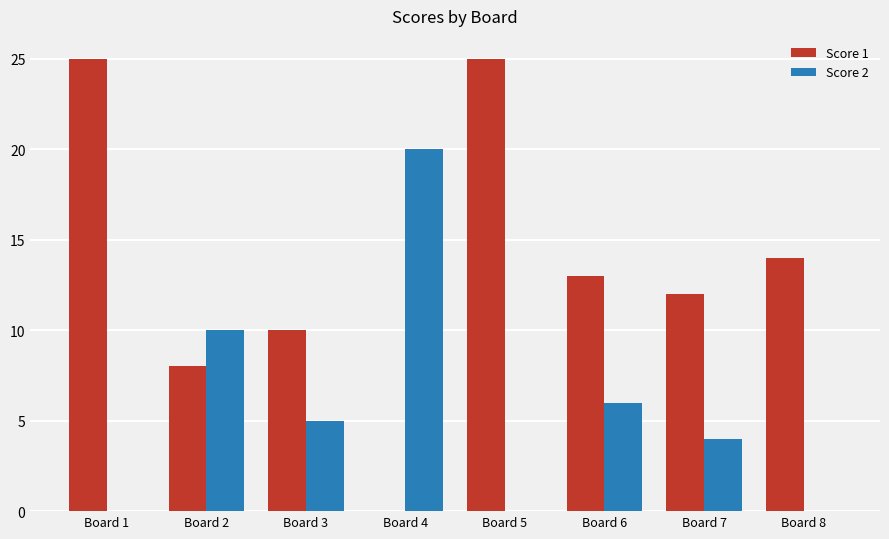

What is the total value across all series at Board 2?

18